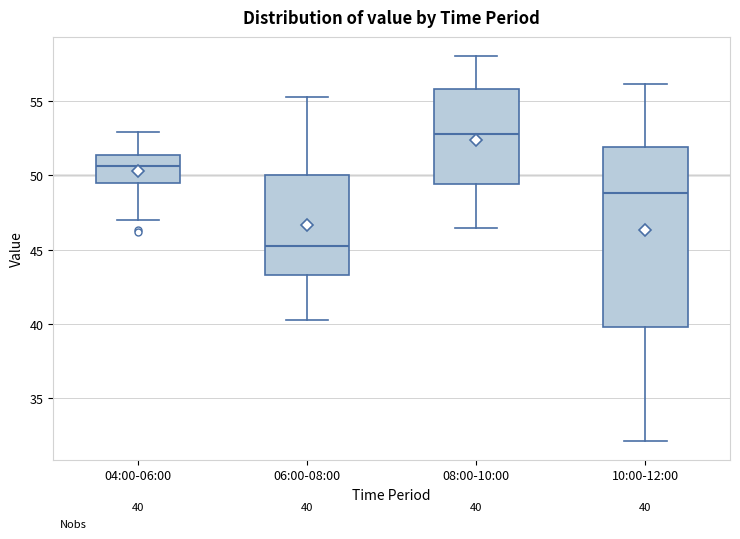

Comparing the boxes themselves (not the whiskers), which one is the tallest?

10:00-12:00